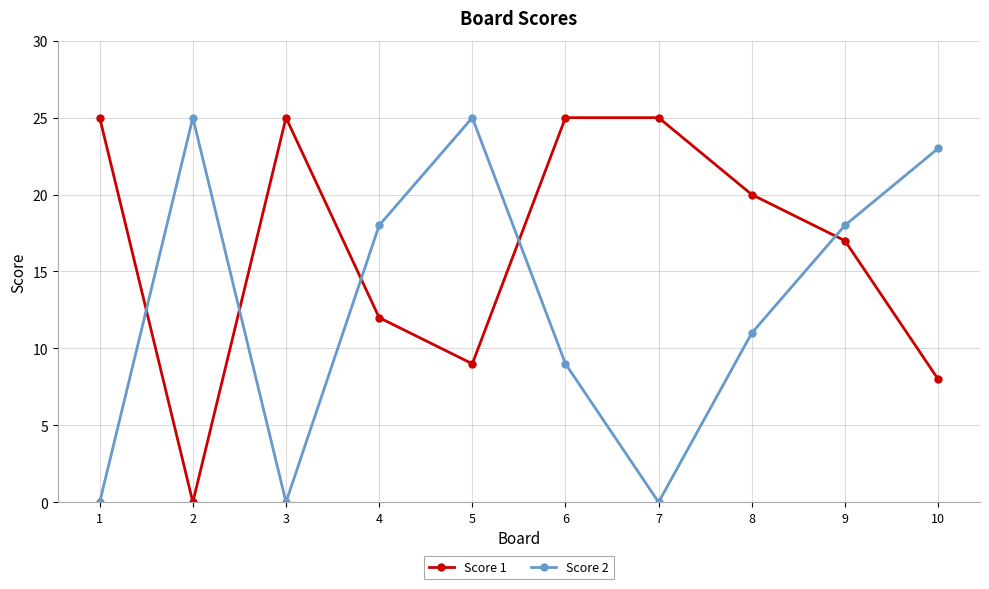

True or false: Score 2 and Score 1 cross at least once.

True